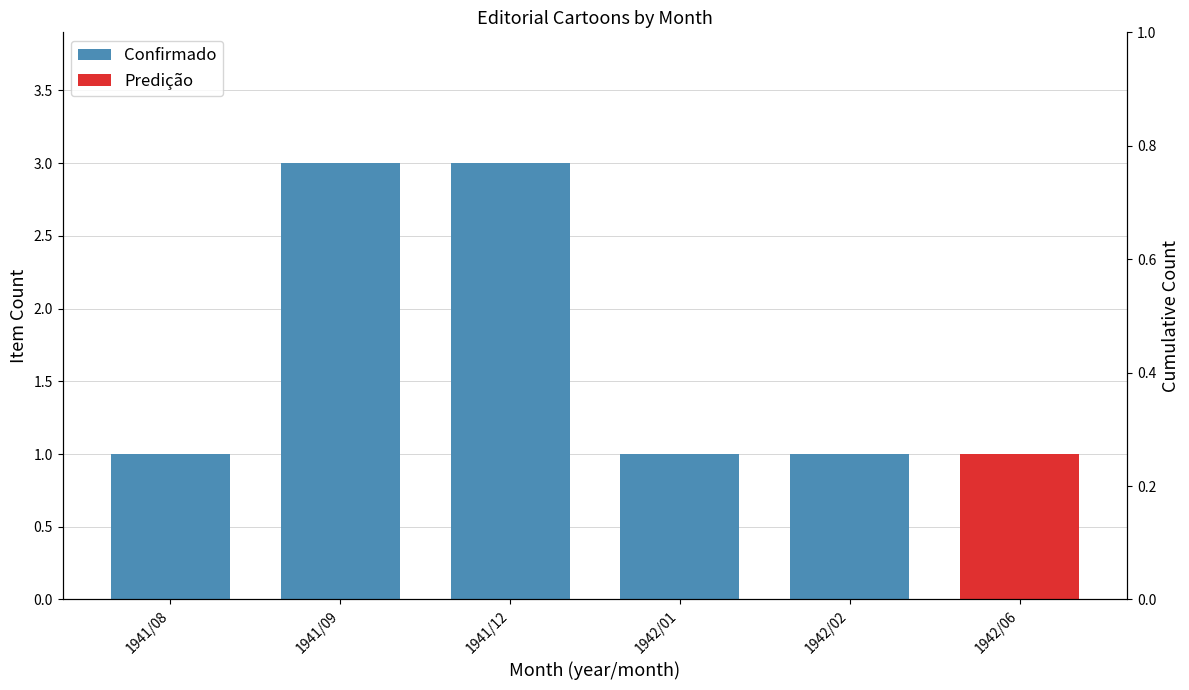

Does the chart contain any negative values?

No